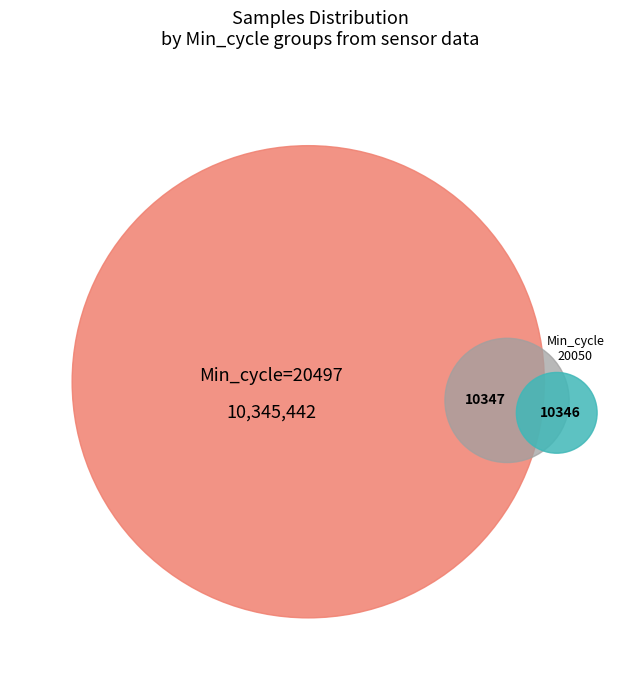

Is it true that 0 is 8% of the pie?

True